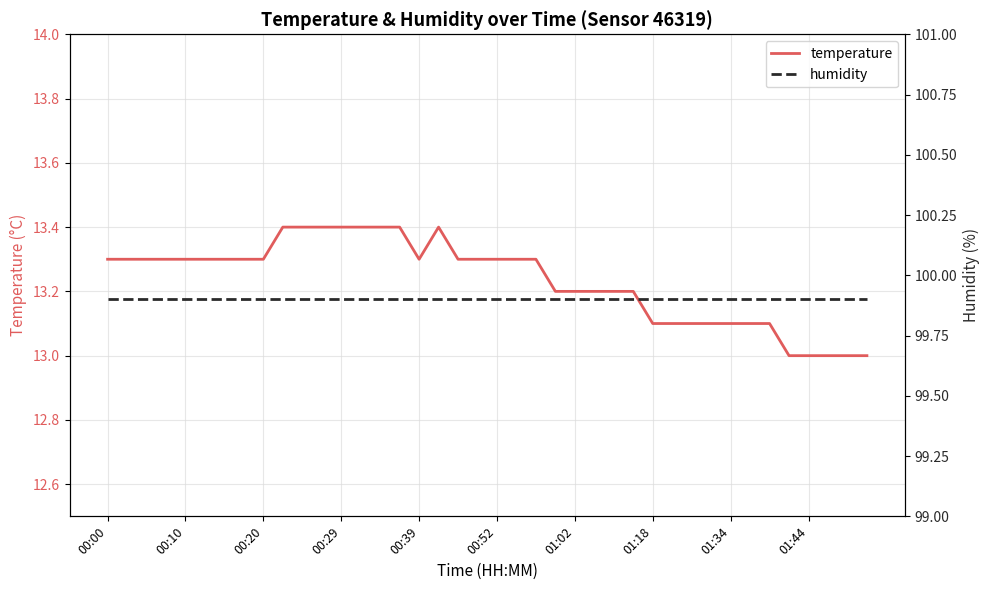

True or false: temperature and humidity cross at least once.

False